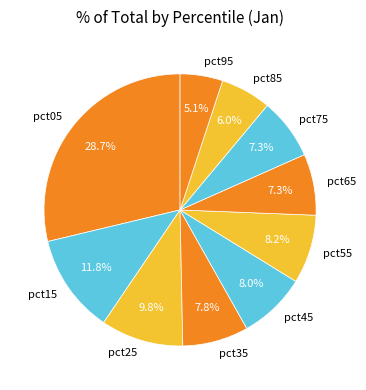

Which has a higher value, pct15 or pct45?

pct15